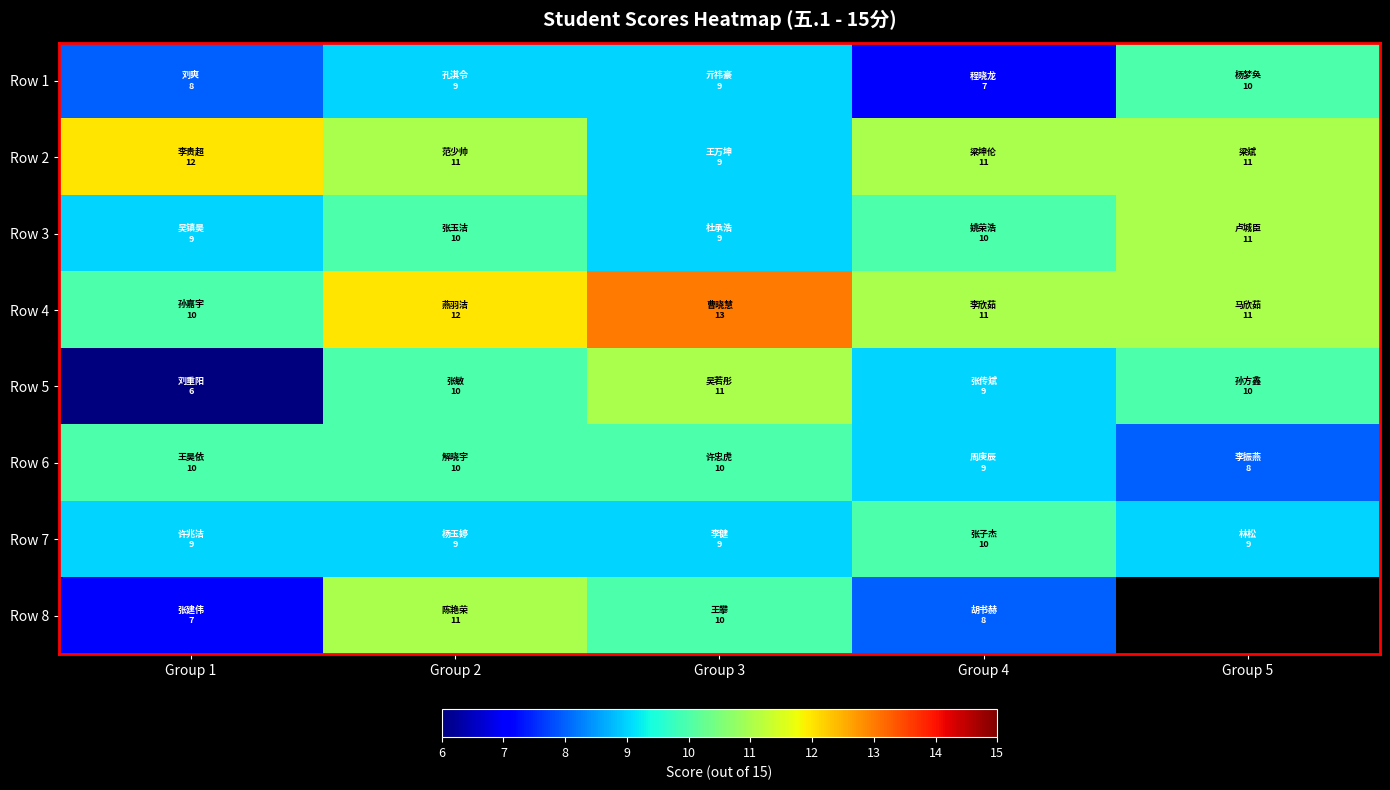

Is it true that Row 6 equals 11.8 at Group 4?

False